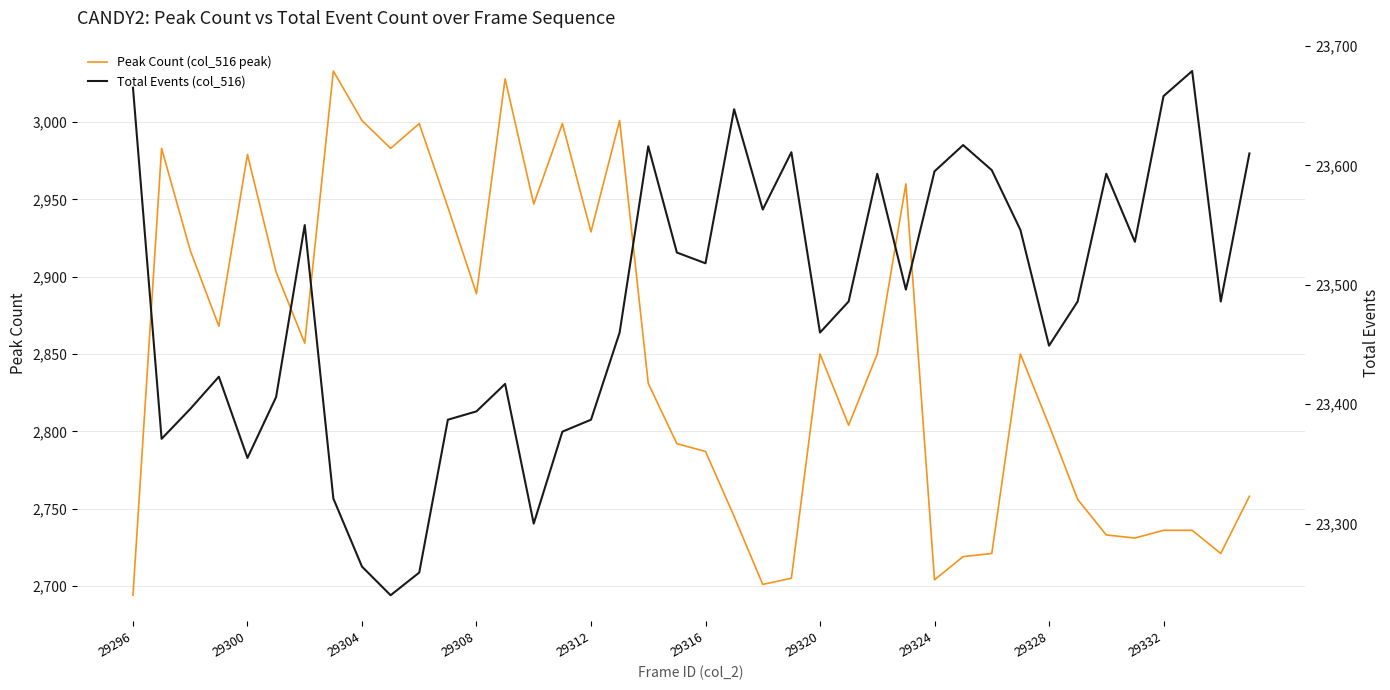

What is the difference between the second highest and minimum values in the Peak Count (col_516 peak) series?

334